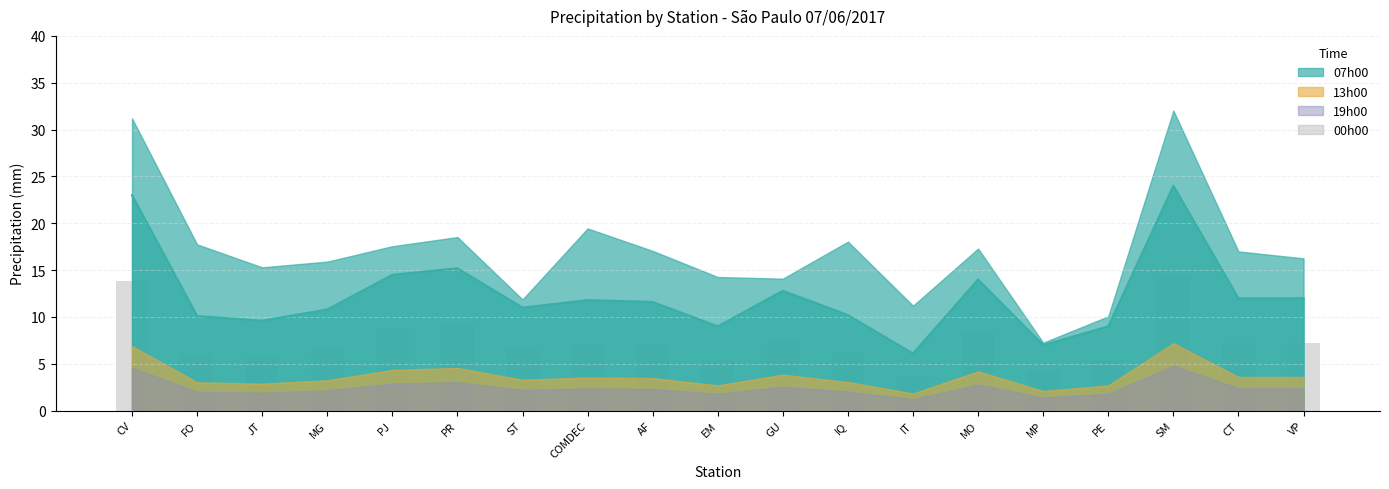

How many groups of bars are there?

19